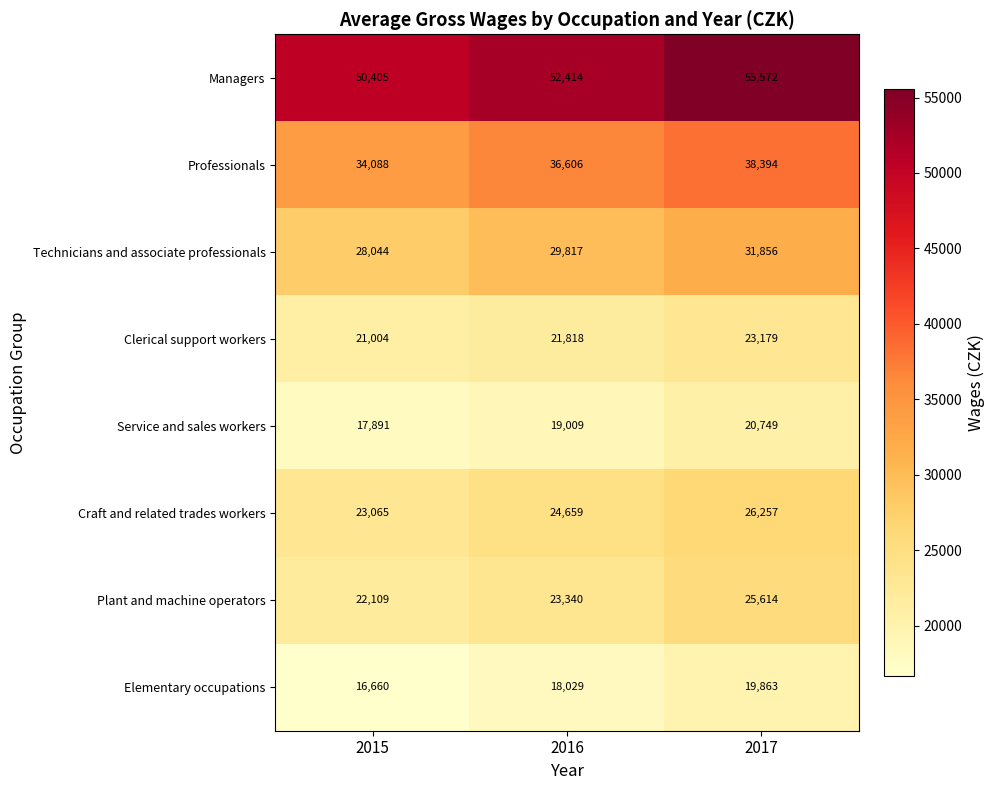

What is the difference between the maximum and second lowest values in the Managers series?

3158